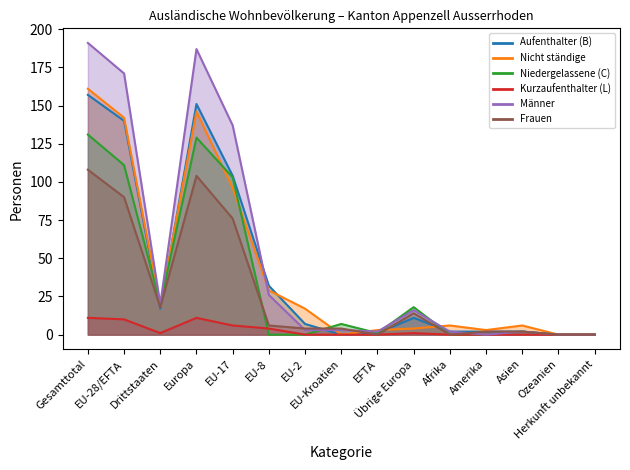

Which series has the widest spread of values?

Männer